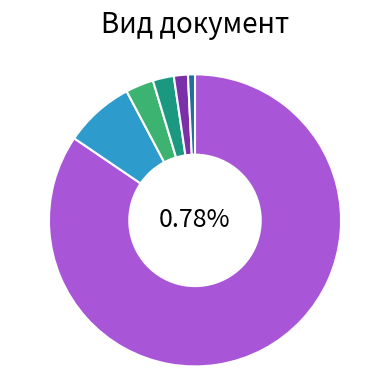

Do Заповед and Постановление together represent more than half of the pie?

No